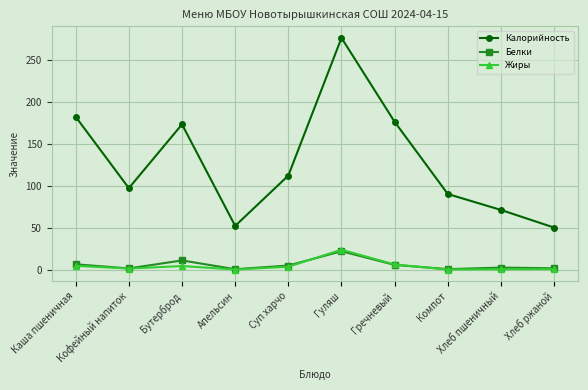

True or false: Белки has more than 1 interior local peaks.

True